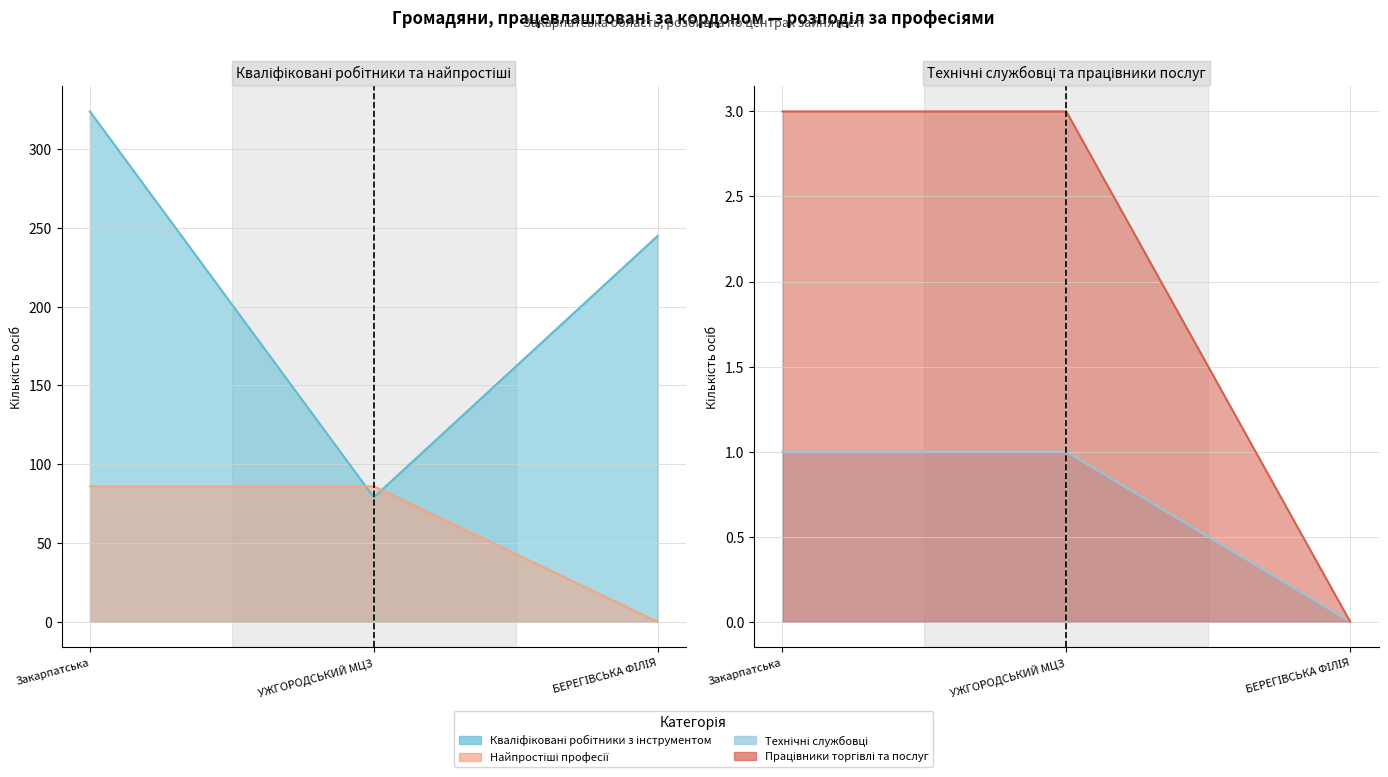

How many values in Технічні службовці are above zero?

2